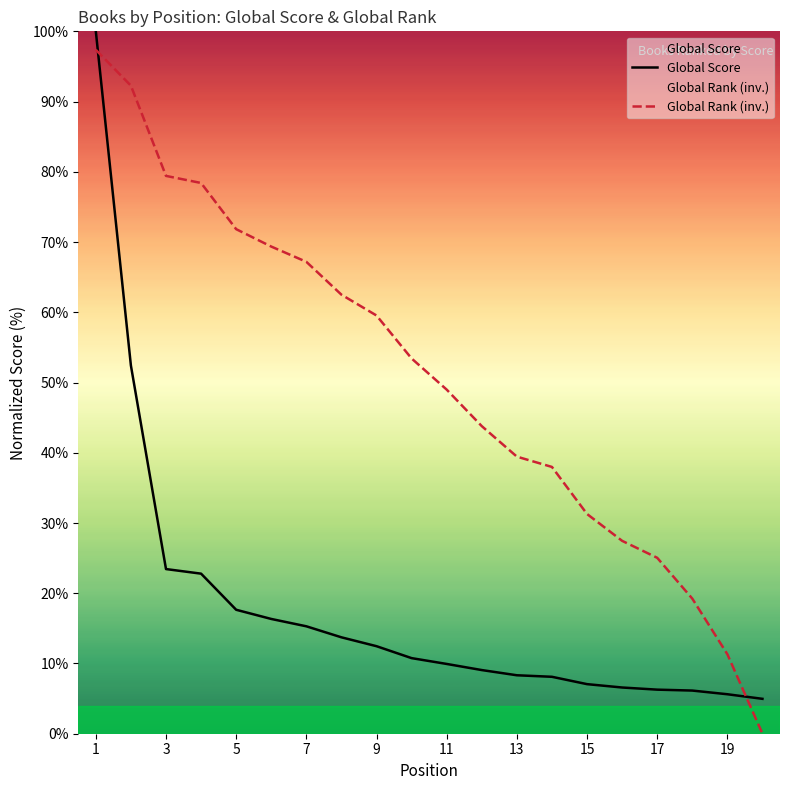

What is the maximum value shown in the chart?

100.0